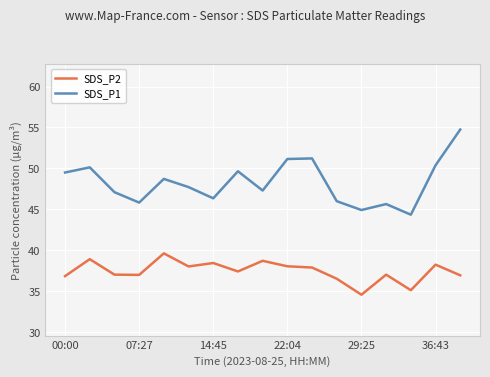

List the series in order of their overall mean, lowest first.

SDS_P2, SDS_P1